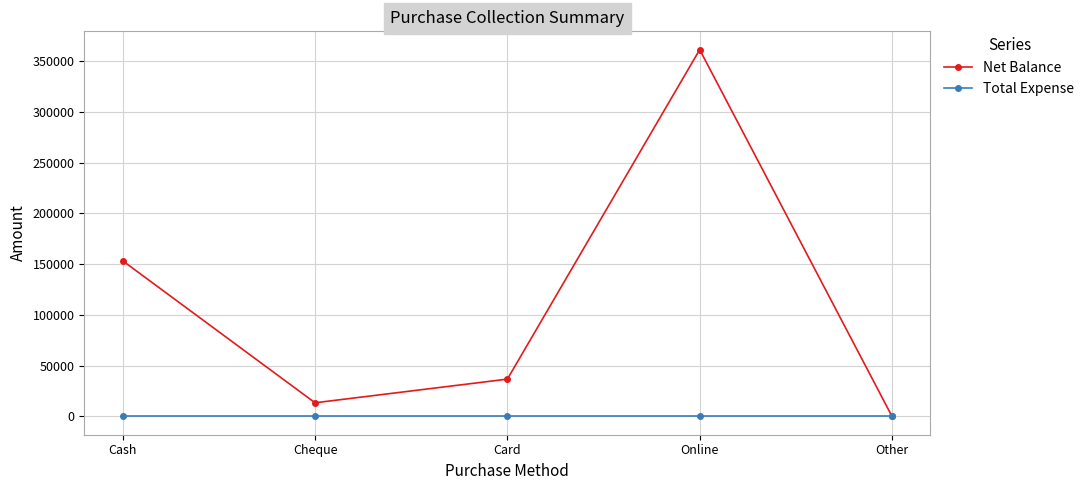

What is the value of the Net Balance point at the 2nd from the left?

13400